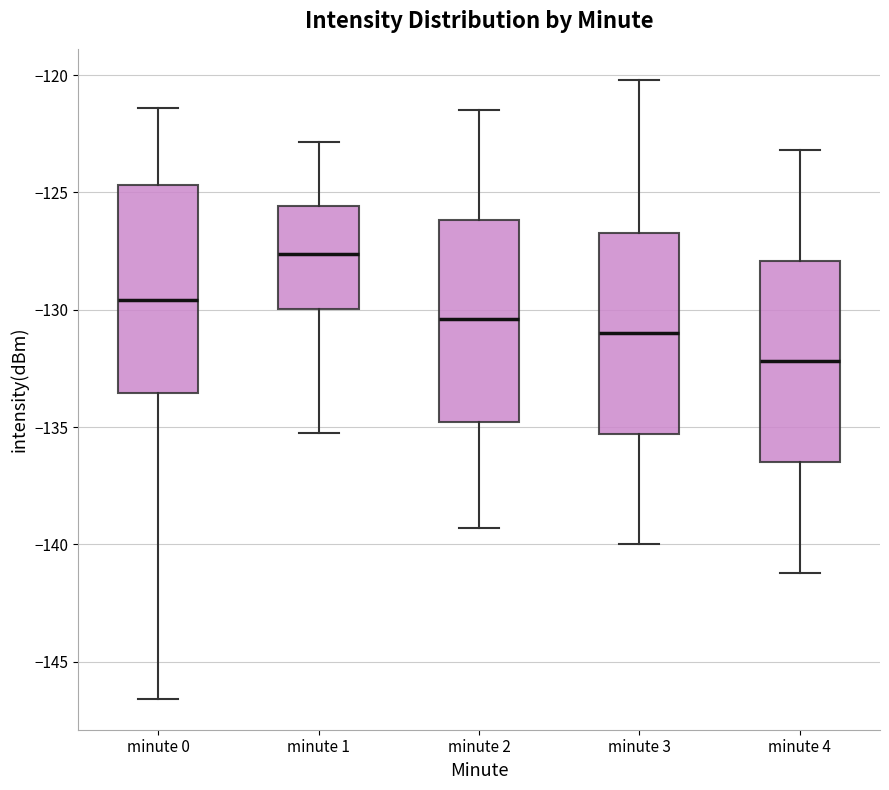

Reading left to right, read every box against the y-axis: the position of its median line, the range the box covers, and the ends of its whiskers. The values are not printed on the chart, so give them approximately, as read against the axis.

minute 0: median -129.5, box -133.5 to -124.5, whiskers -146.5 to -121.5
minute 1: median -127.5, box -130.0 to -125.5, whiskers -135.0 to -123.0
minute 2: median -130.5, box -135.0 to -126.0, whiskers -139.5 to -121.5
minute 3: median -131.0, box -135.5 to -126.5, whiskers -140.0 to -120.0
minute 4: median -132.0, box -136.5 to -128.0, whiskers -141.0 to -123.0